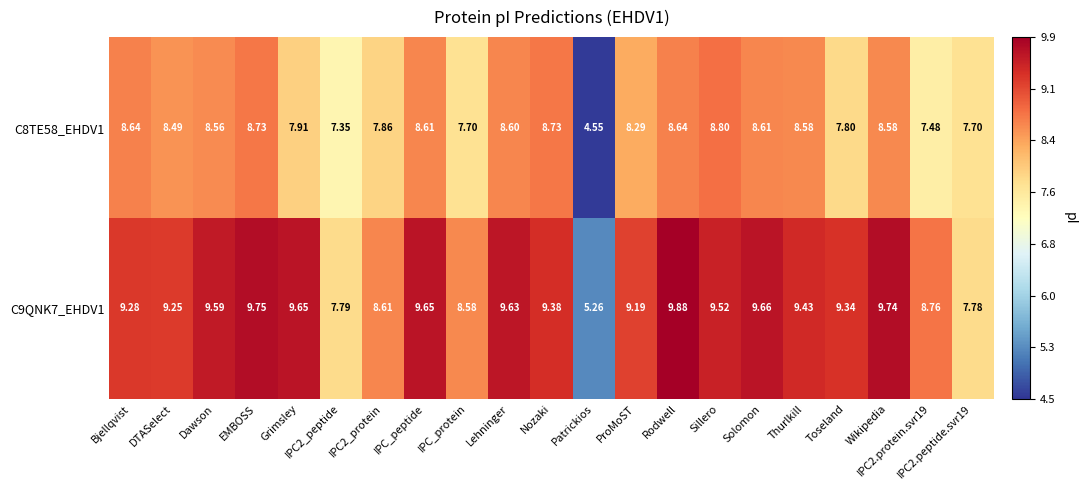

Which category has the lowest value across all series?

Patrickios